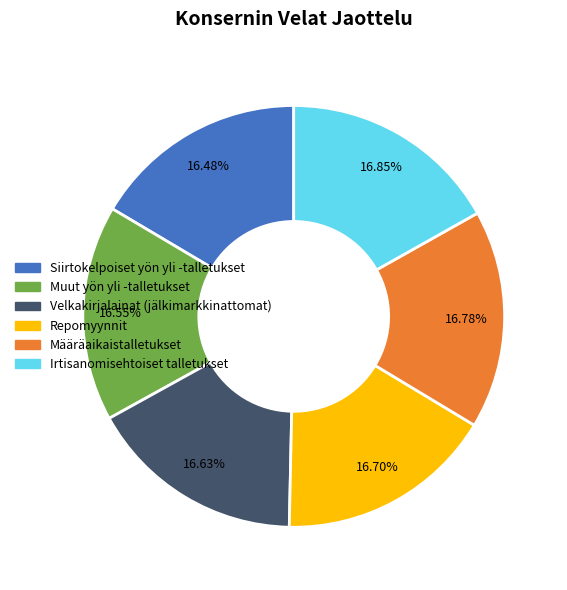

Is Irtisanomisehtoiset talletukset the majority of the pie?

No